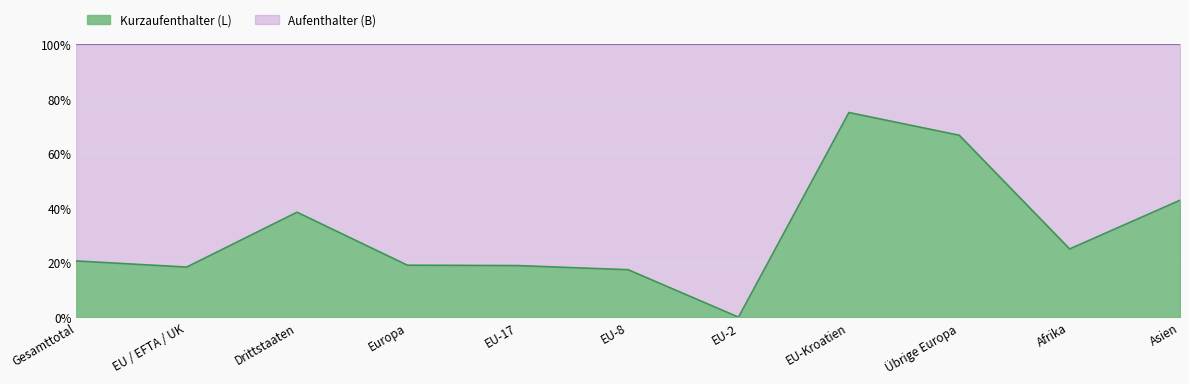

At which label is Kurzaufenthalter (L) closest to 37?

Drittstaaten